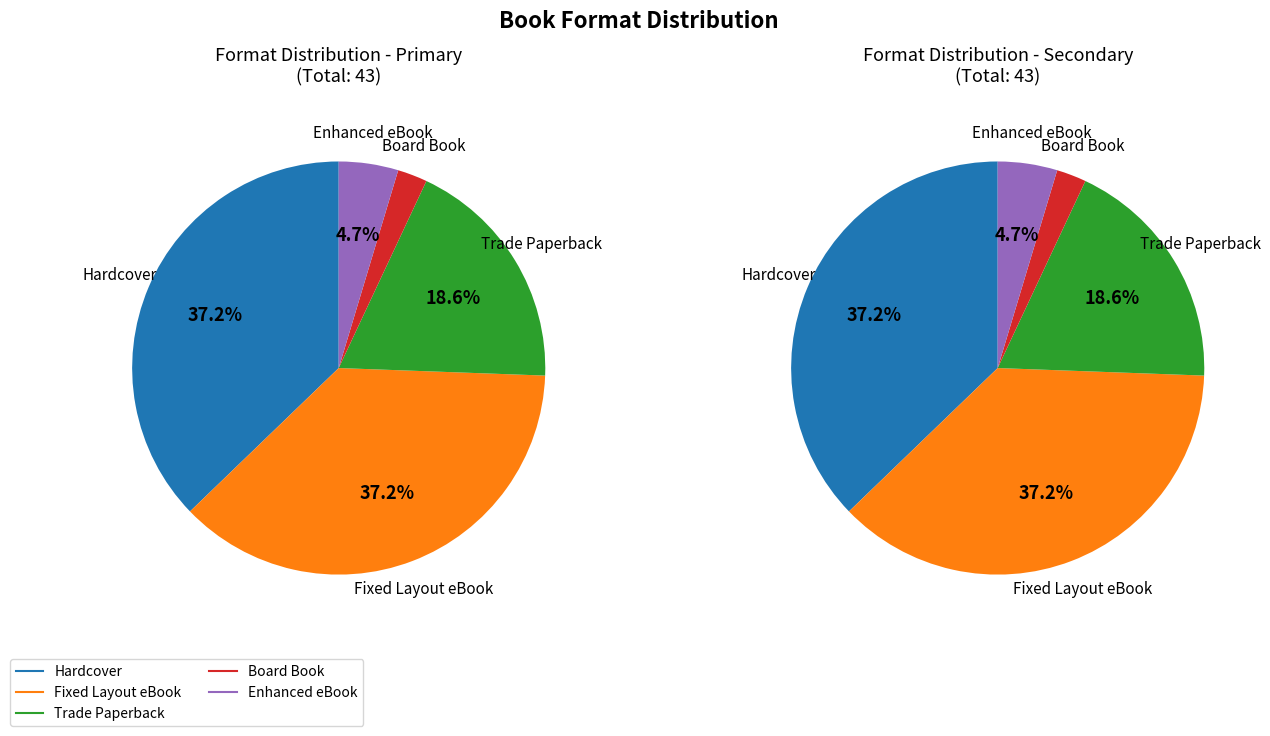

Which category has the biggest portion of the pie?

Hardcover